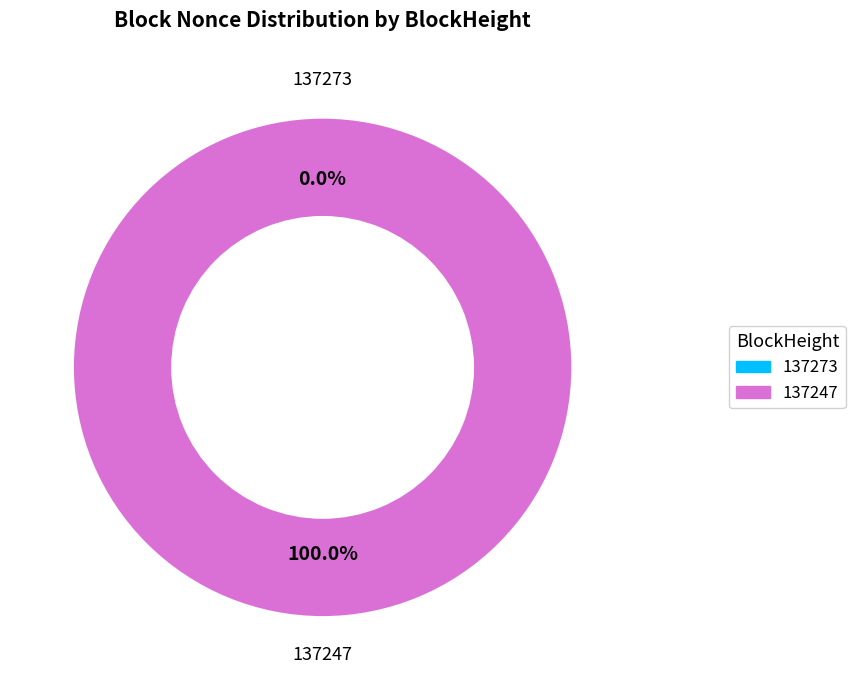

How many segments does this pie chart have?

2